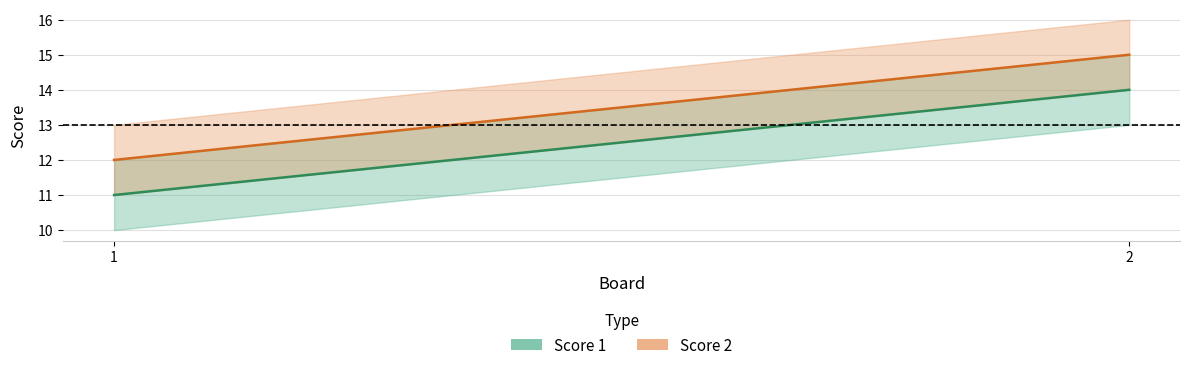

What is the difference between the Score 2 values at 2 and 1?

3